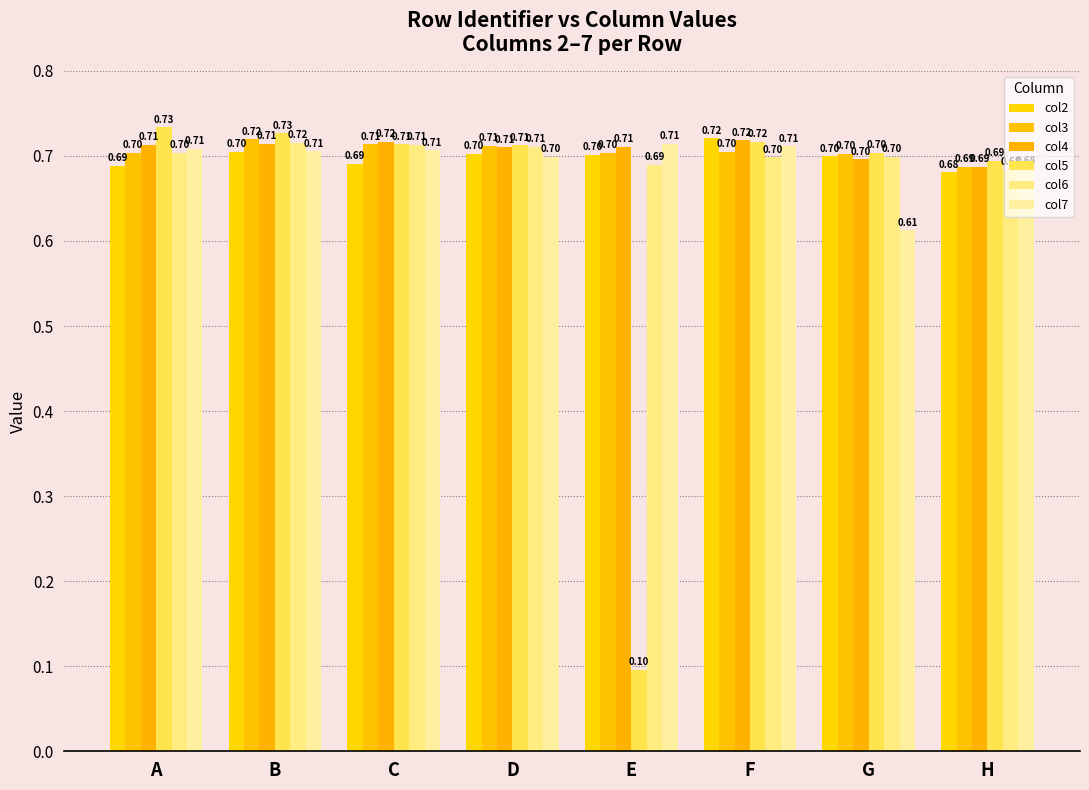

Which series has the largest total across all categories?

col4